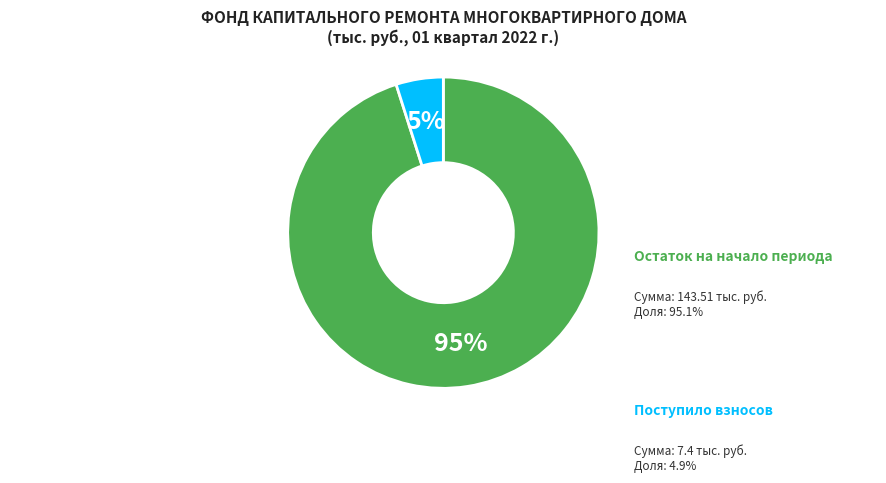

Is there a majority slice in this chart?

Yes